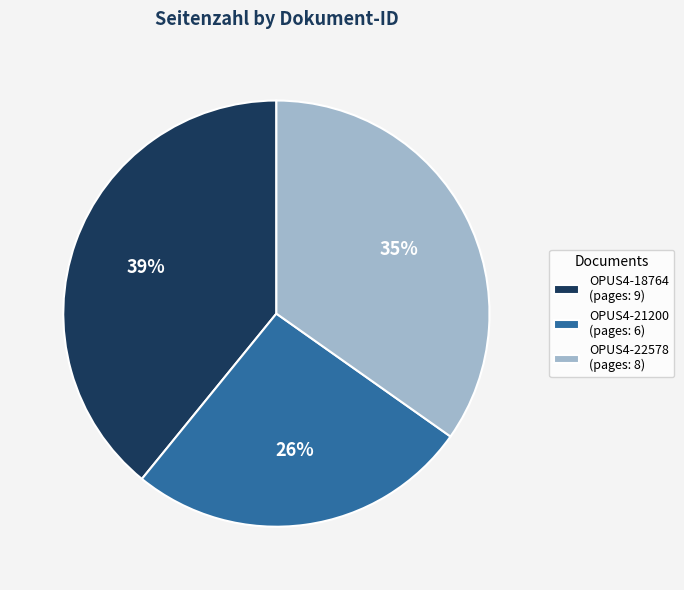

Combined, do OPUS4-22578 (pages: 8) and OPUS4-18764 (pages: 9) account for over 50%?

Yes